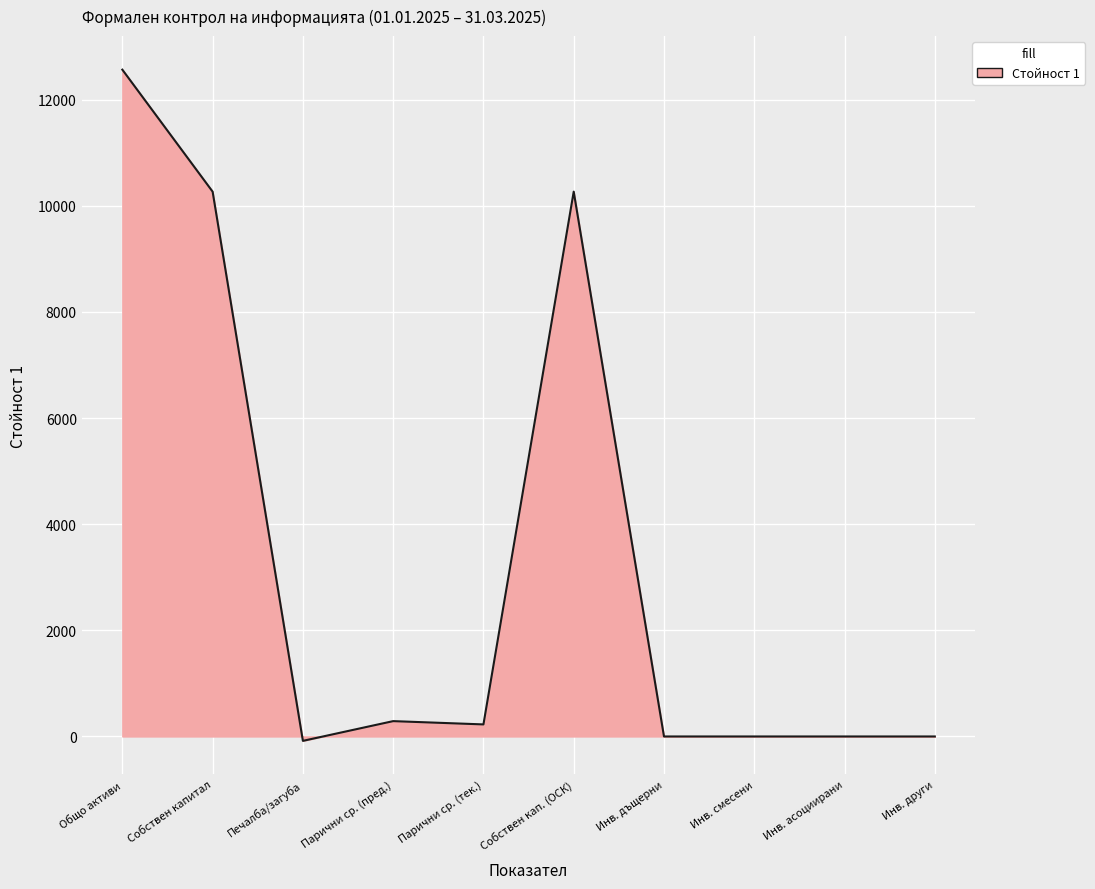

What is the difference between the values at Инв. асоциирани and Собствен кап. (ОСК)?

10268